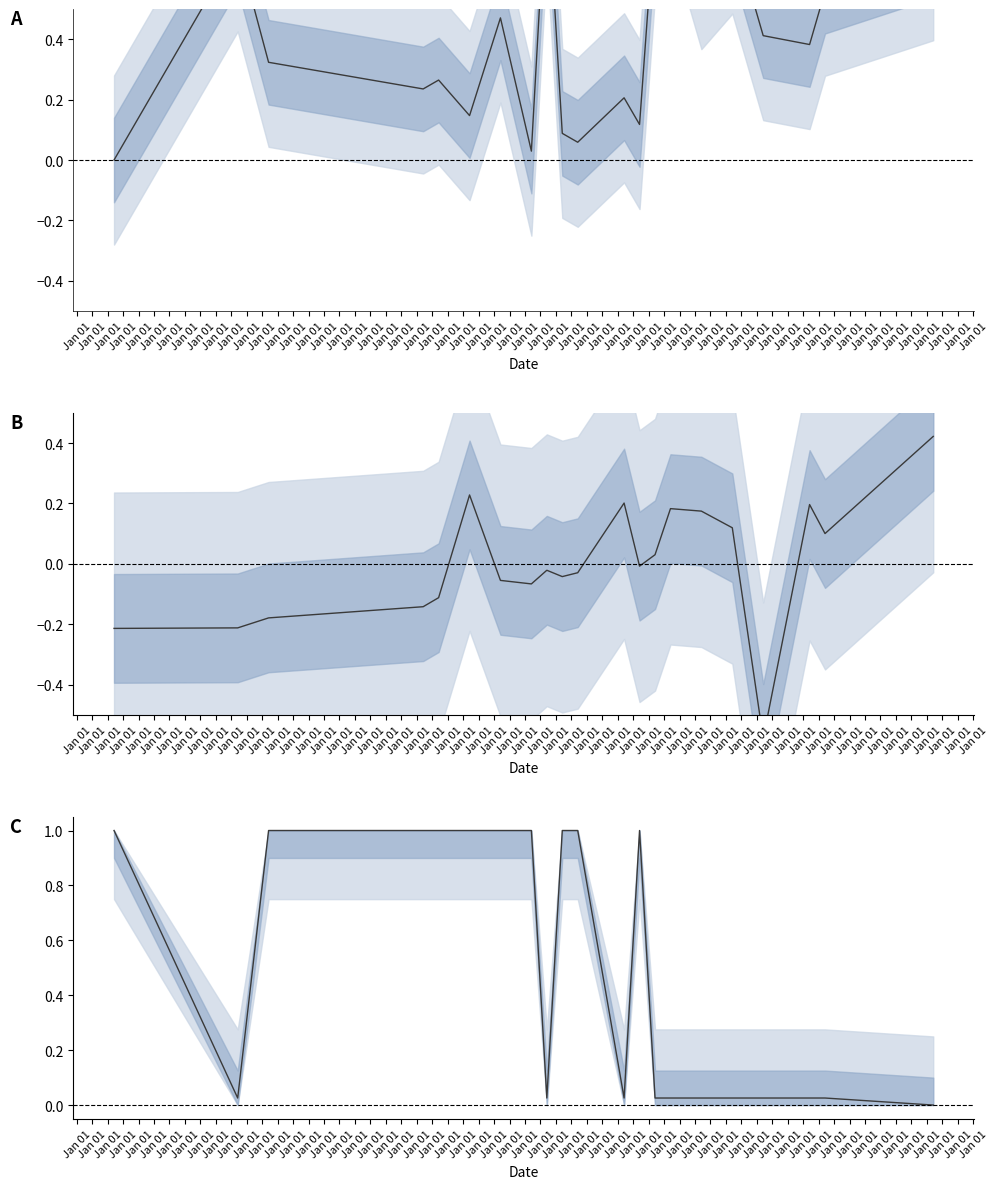

At which category does LocationPrecision reach its first local peak?

Jan 01